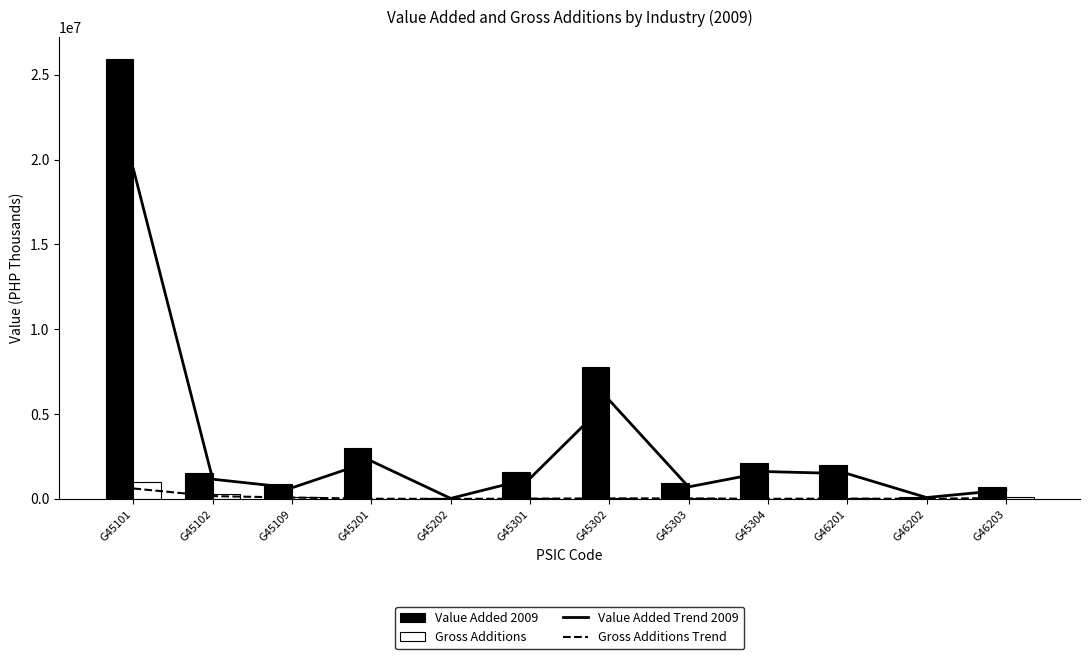

What is the value of the Value Added Trend 2009 bar at the 1st from the left?

23340130.2